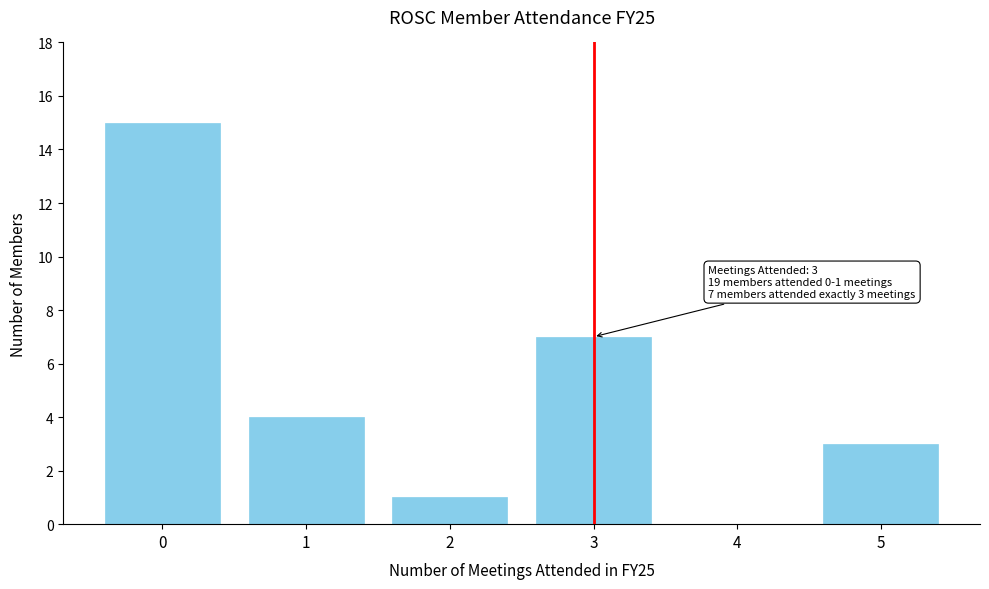

Reading left to right, extract all data points from this chart.

0=15	1=4	2=1	3=7	4=0	5=3